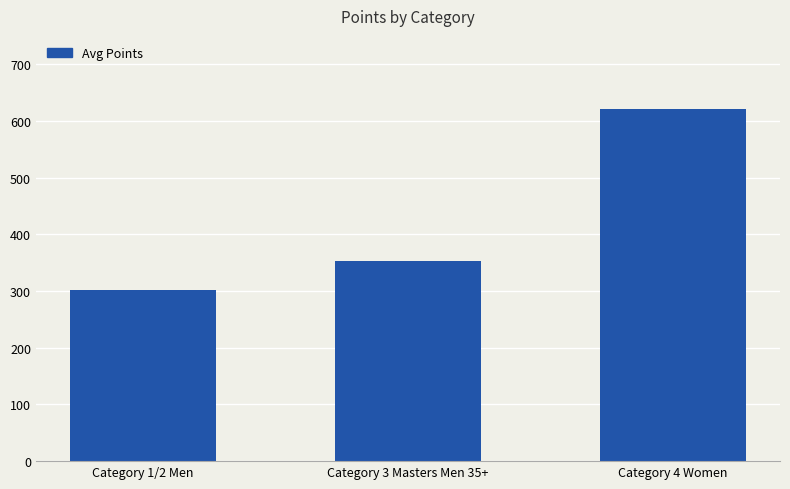

Rank the categories by value from highest to lowest.

Category 4 Women, Category 3 Masters Men 35+, Category 1/2 Men